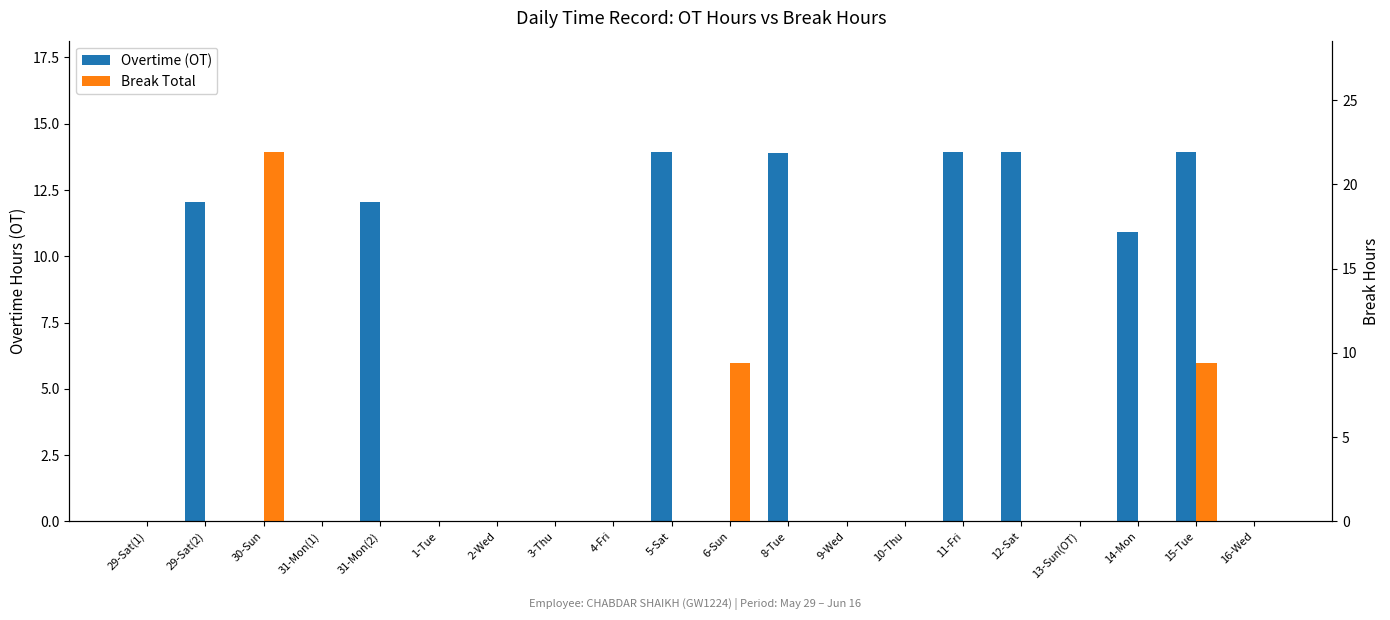

What is the spread (max minus min) of values at 5-Sat?

13.9